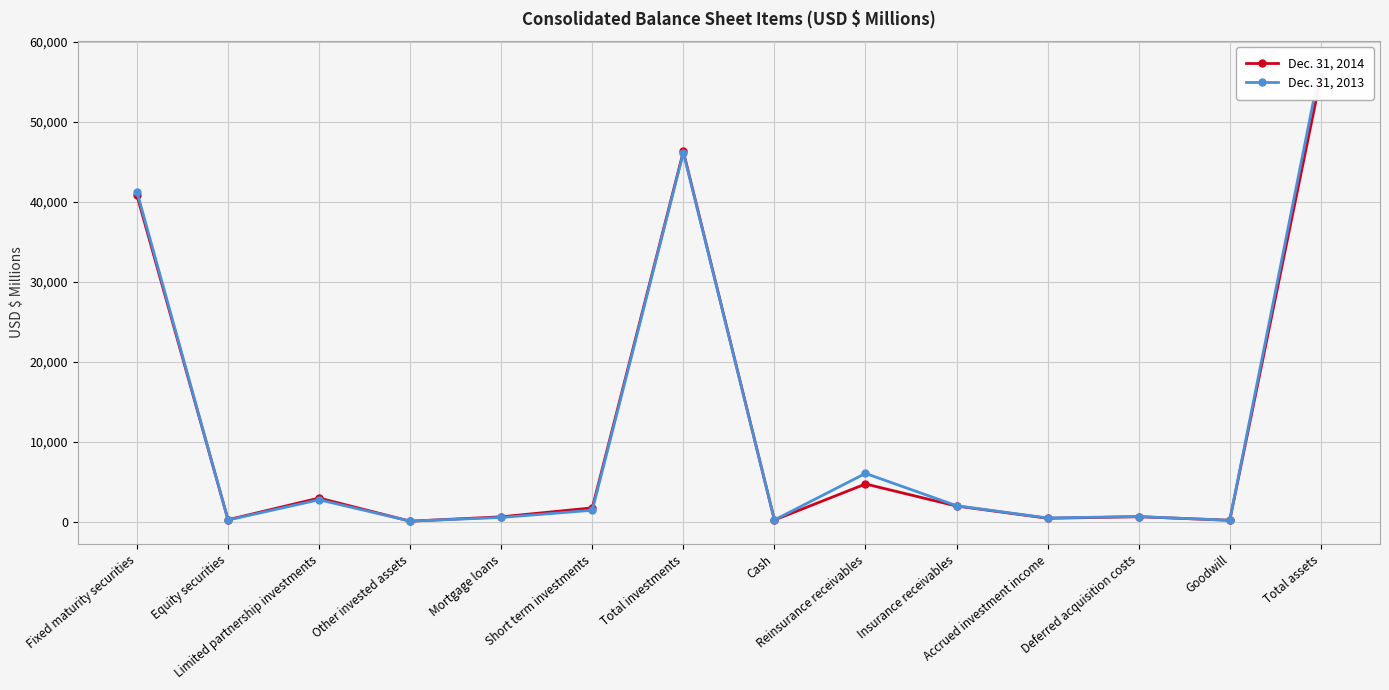

The value of Dec. 31, 2013 at Insurance receivables is 1979. True or false?

True